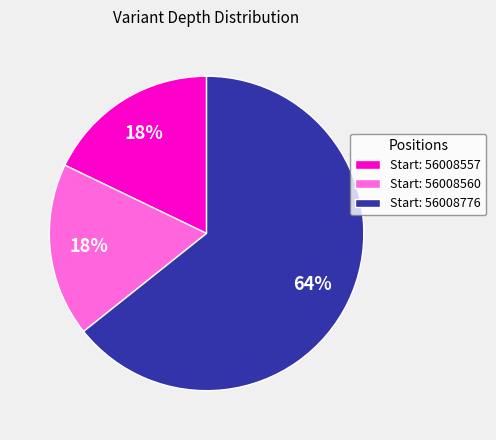

What is the majority slice?

Start: 56008776